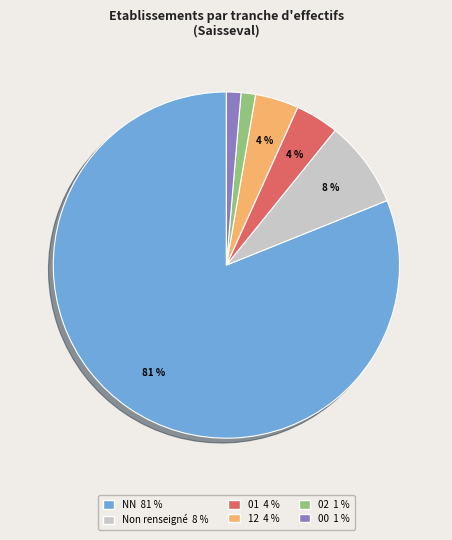

Does any single category account for the majority?

Yes